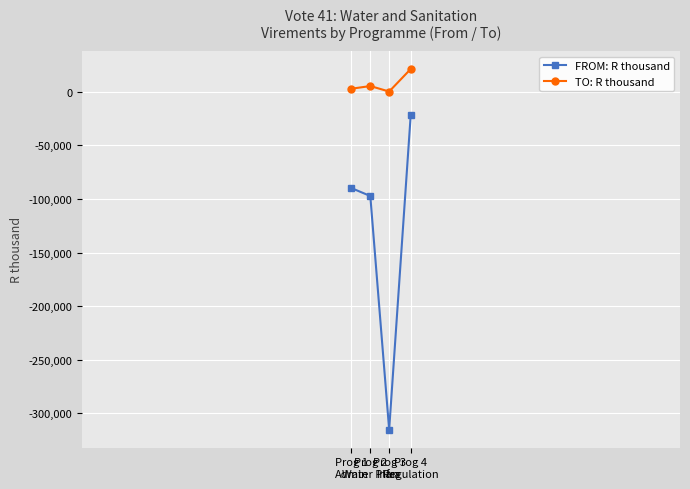

How many interior local valleys does the FROM: R thousand series have?

1